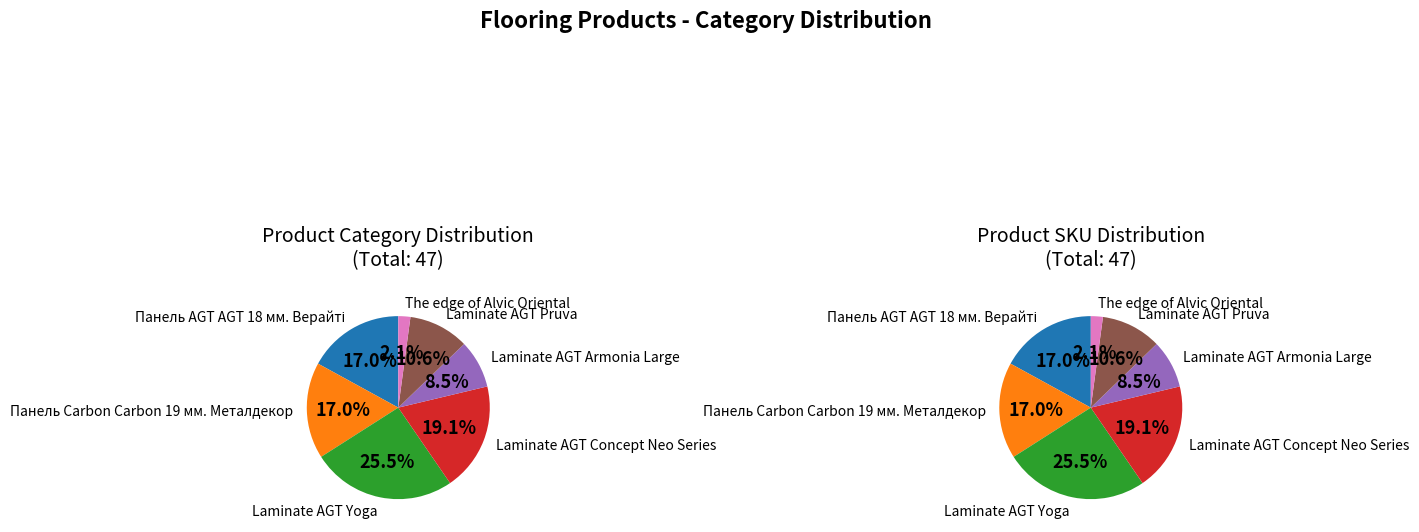

What is the ratio of the value at Laminate AGT Yoga to the value at Панель Carbon Carbon 19 мм. Металдекор?

1.5